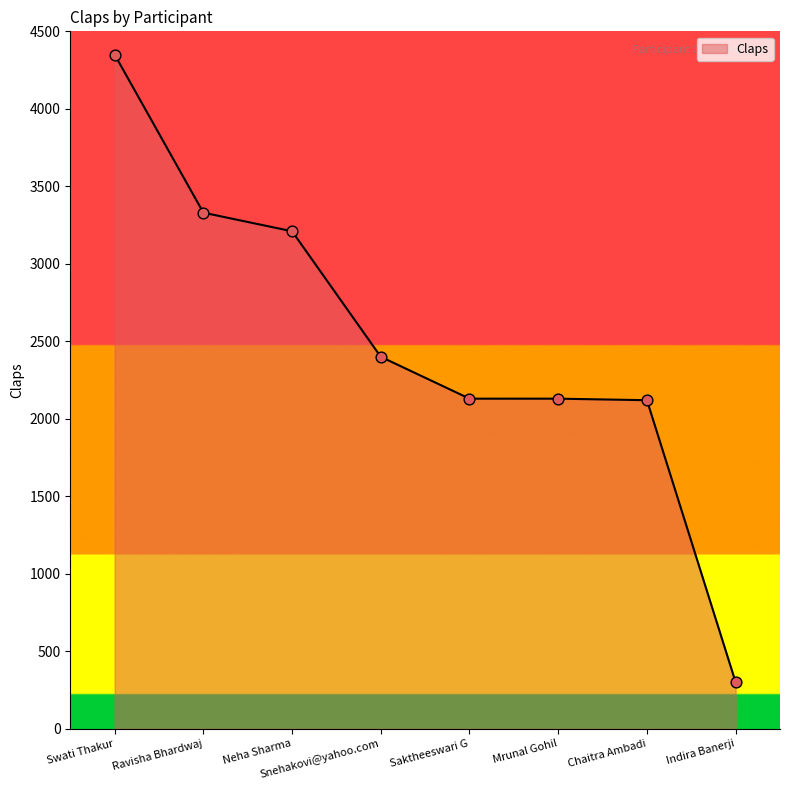

Between Swati Thakur and Saktheeswari G, which is larger?

Swati Thakur